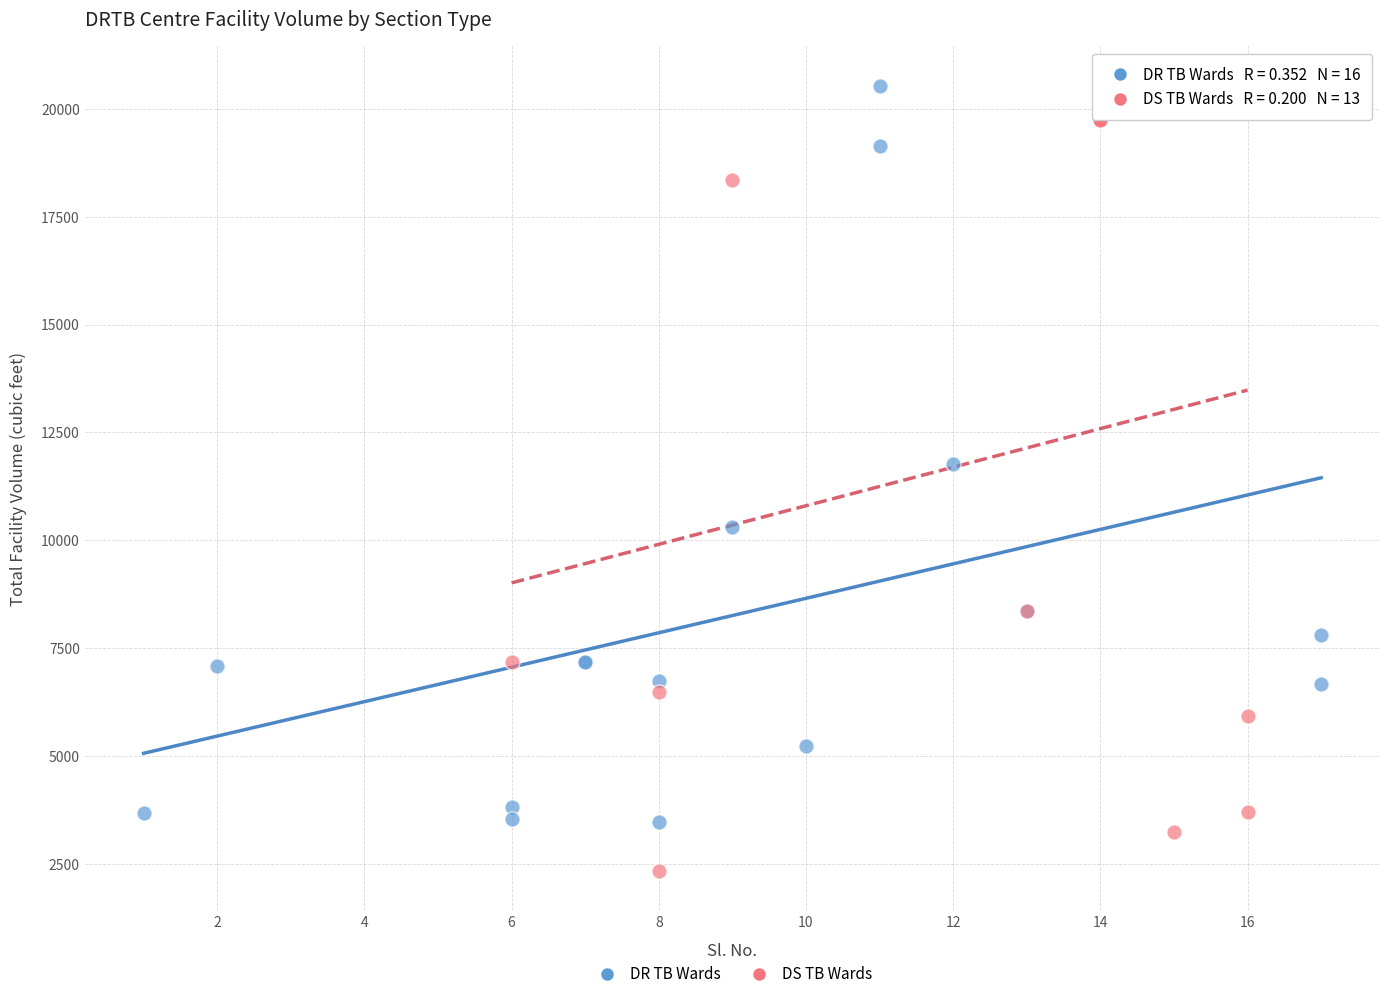

Which series reaches the minimum Y coordinate?

DS TB Wards